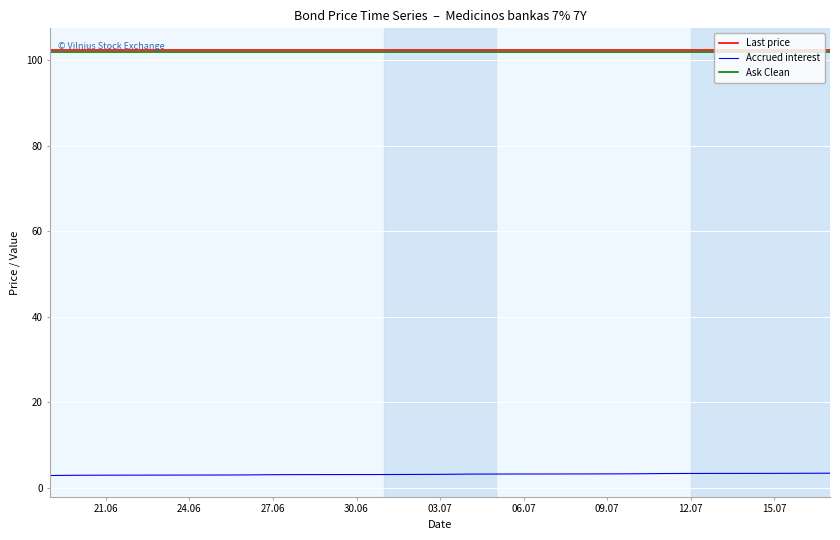

What is the smallest value displayed?

2.9